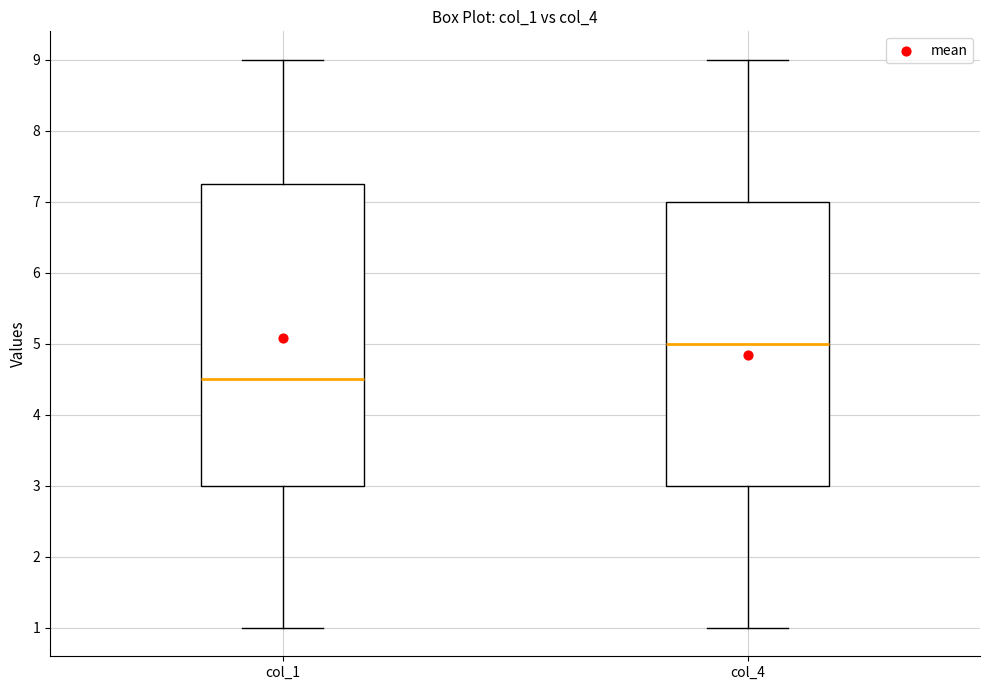

Reading left to right, read every box against the y-axis: the position of its median line, the range the box covers, and the ends of its whiskers. The values are not printed on the chart, so give them approximately, as read against the axis.

col_1: median 4.5, box 3.0 to 7.3, whiskers 1.0 to 9.0
col_4: median 5.0, box 3.0 to 7.0, whiskers 1.0 to 9.0